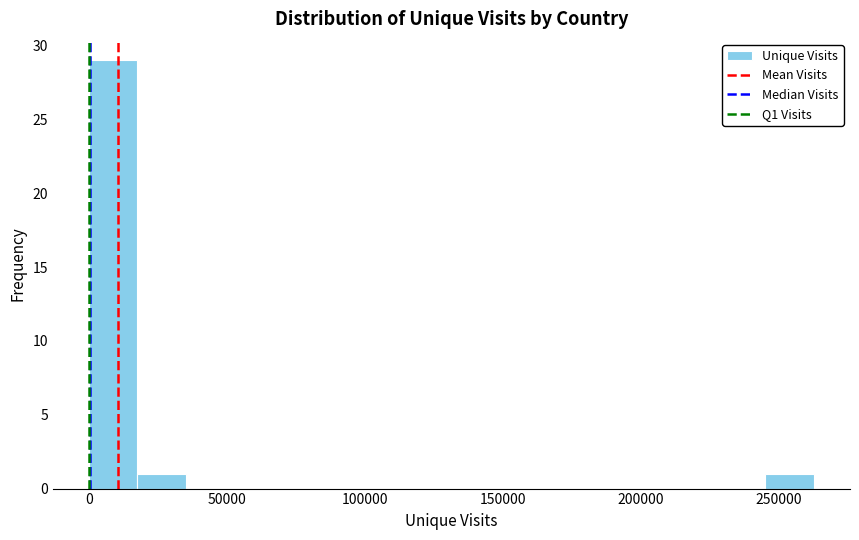

Read against the x-axis, roughly where is the centre of the tallest bar?

10000